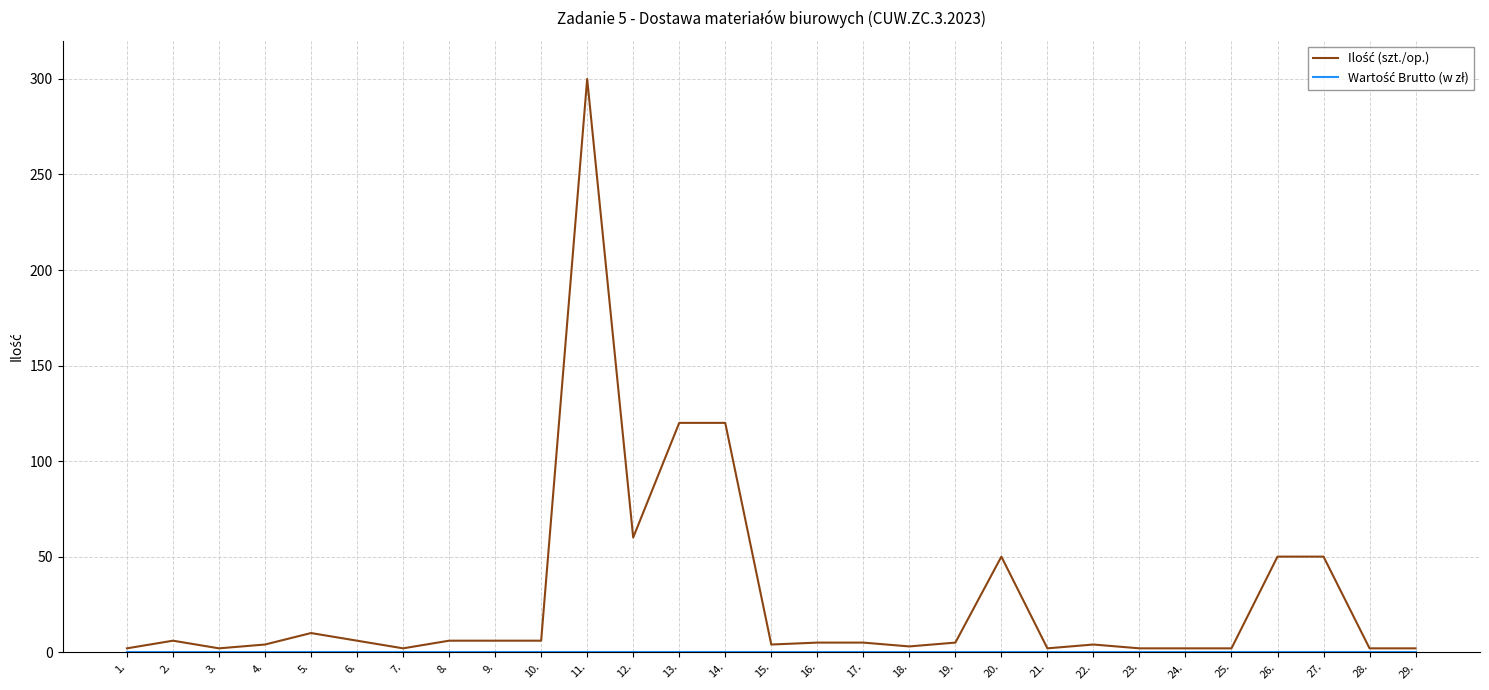

Which category has the highest value across all series?

11.